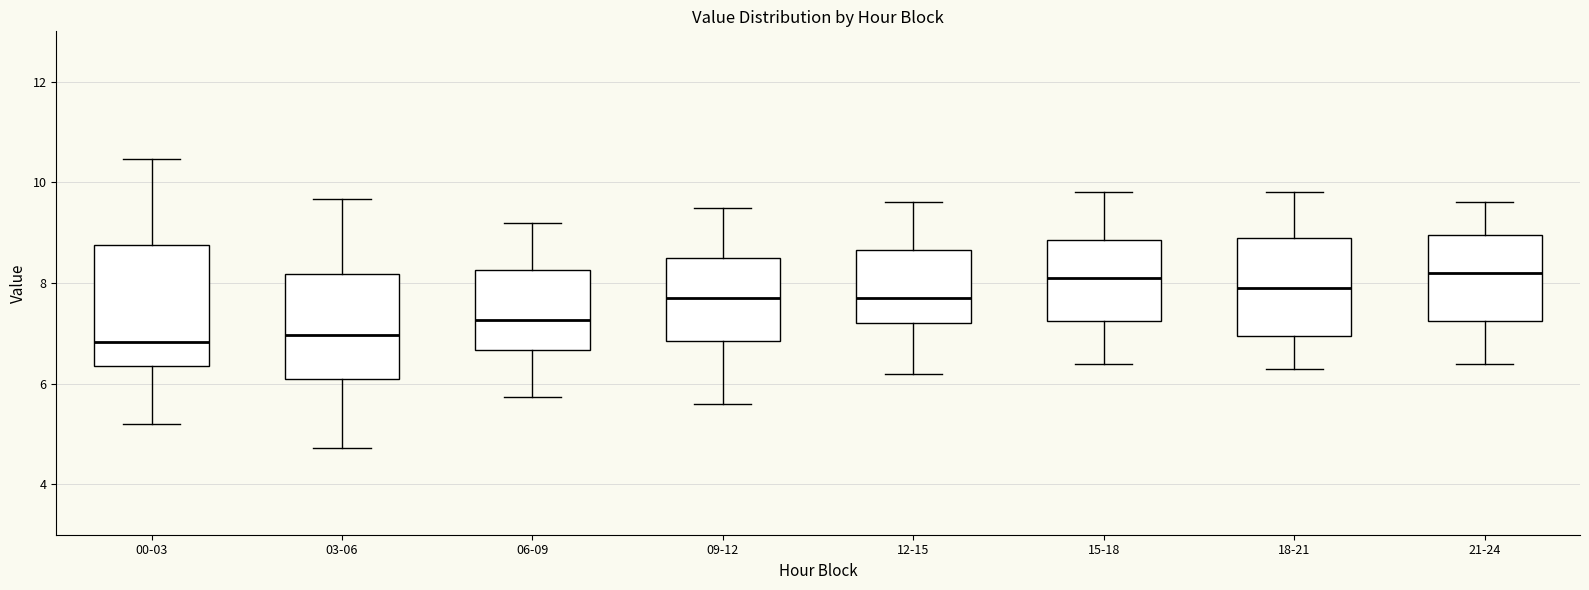

Reading left to right, transcribe this box plot: for each box, give where its median line is, the range the box spans, and where its two whiskers end, as read against the y-axis. The values are not printed on the chart, so give them approximately, as read against the axis.

00-03: median 6.8, box 6.4 to 8.8, whiskers 5.2 to 10.4
03-06: median 7.0, box 6.2 to 8.2, whiskers 4.8 to 9.6
06-09: median 7.2, box 6.6 to 8.2, whiskers 5.8 to 9.2
09-12: median 7.8, box 6.8 to 8.6, whiskers 5.6 to 9.6
12-15: median 7.8, box 7.2 to 8.6, whiskers 6.2 to 9.6
15-18: median 8.2, box 7.2 to 8.8, whiskers 6.4 to 9.8
18-21: median 8.0, box 7.0 to 9.0, whiskers 6.4 to 9.8
21-24: median 8.2, box 7.2 to 9.0, whiskers 6.4 to 9.6